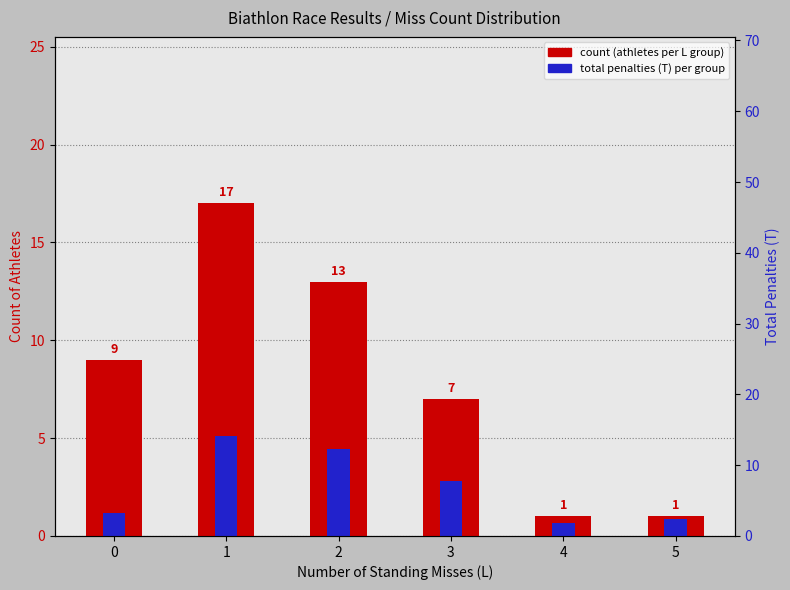

Which series has the largest range (max minus min)?

count (athletes per L)